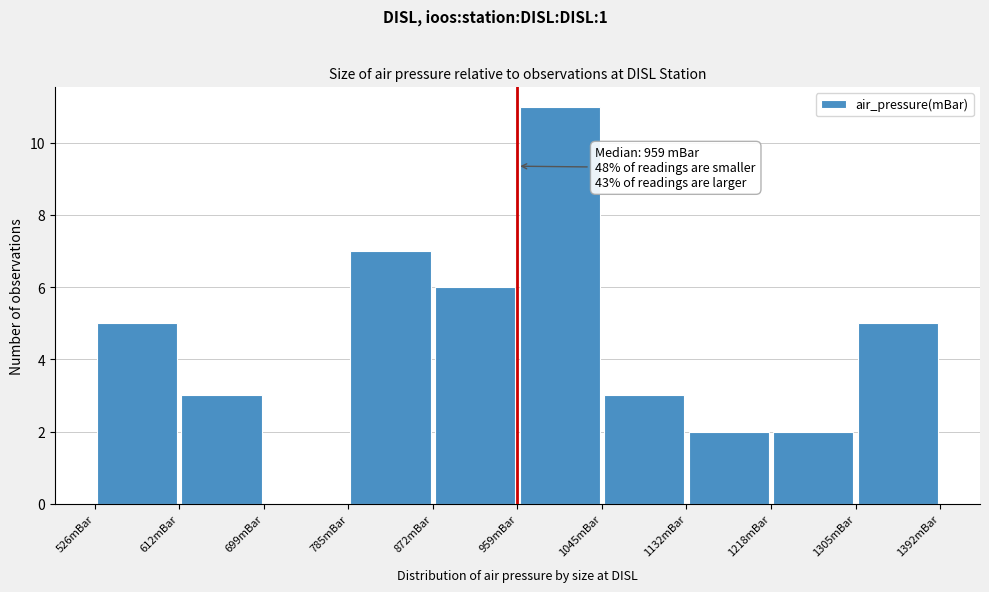

Over which range of the x-axis is the bar tallest?

960 to 1050